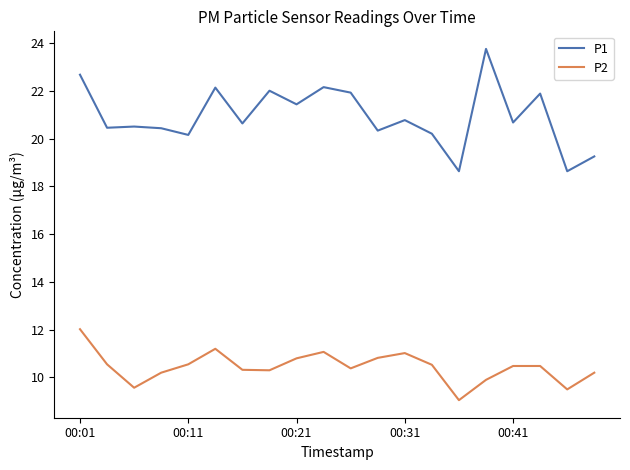

What is the maximum value for P1?

23.8